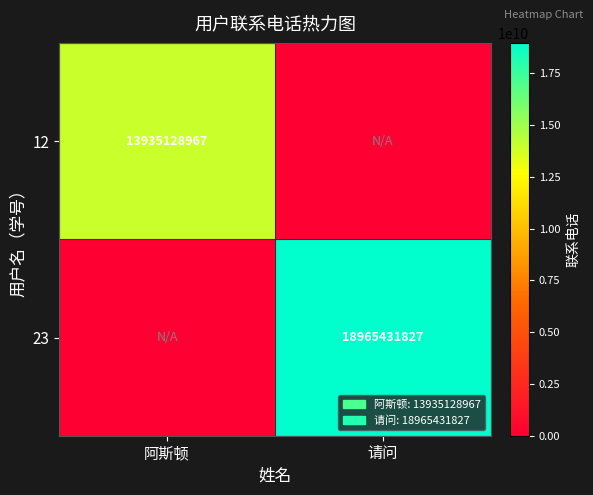

The value of 12 at 阿斯顿 is 13935128967. True or false?

True